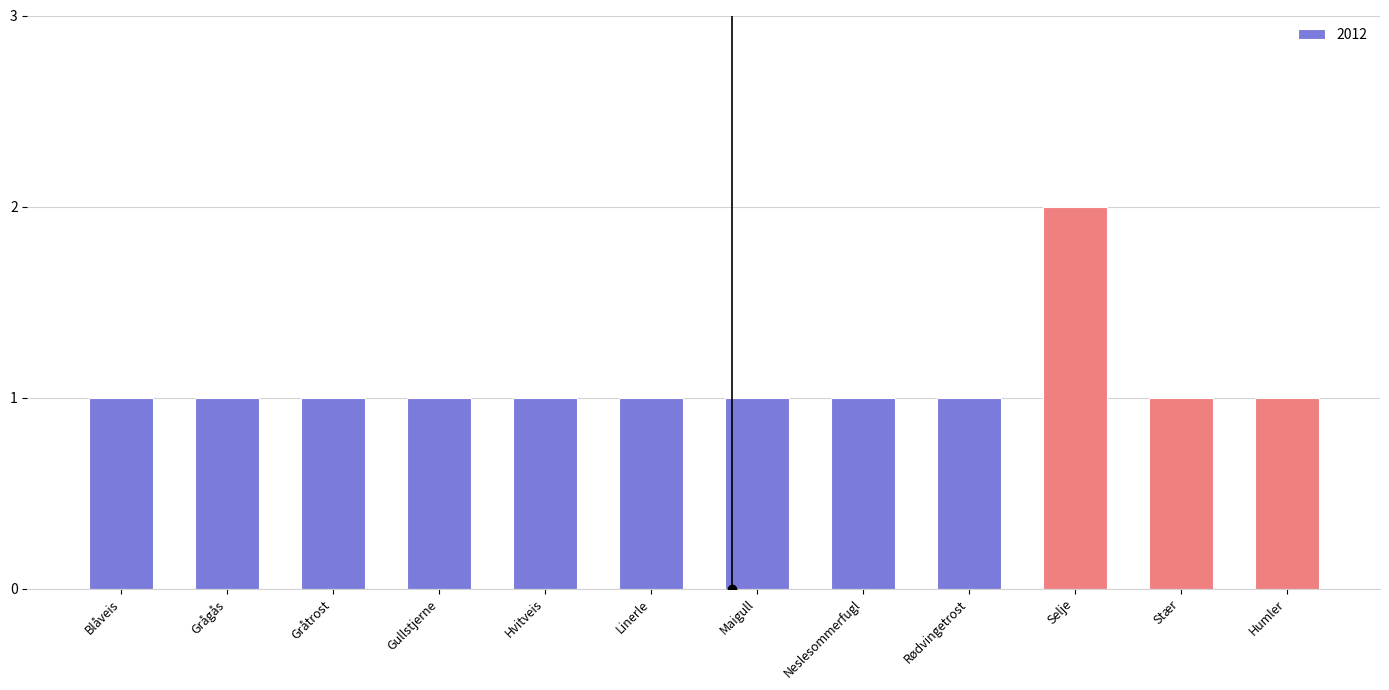

What is the ratio of the value at Stær to the value at Hvitveis?

1.0